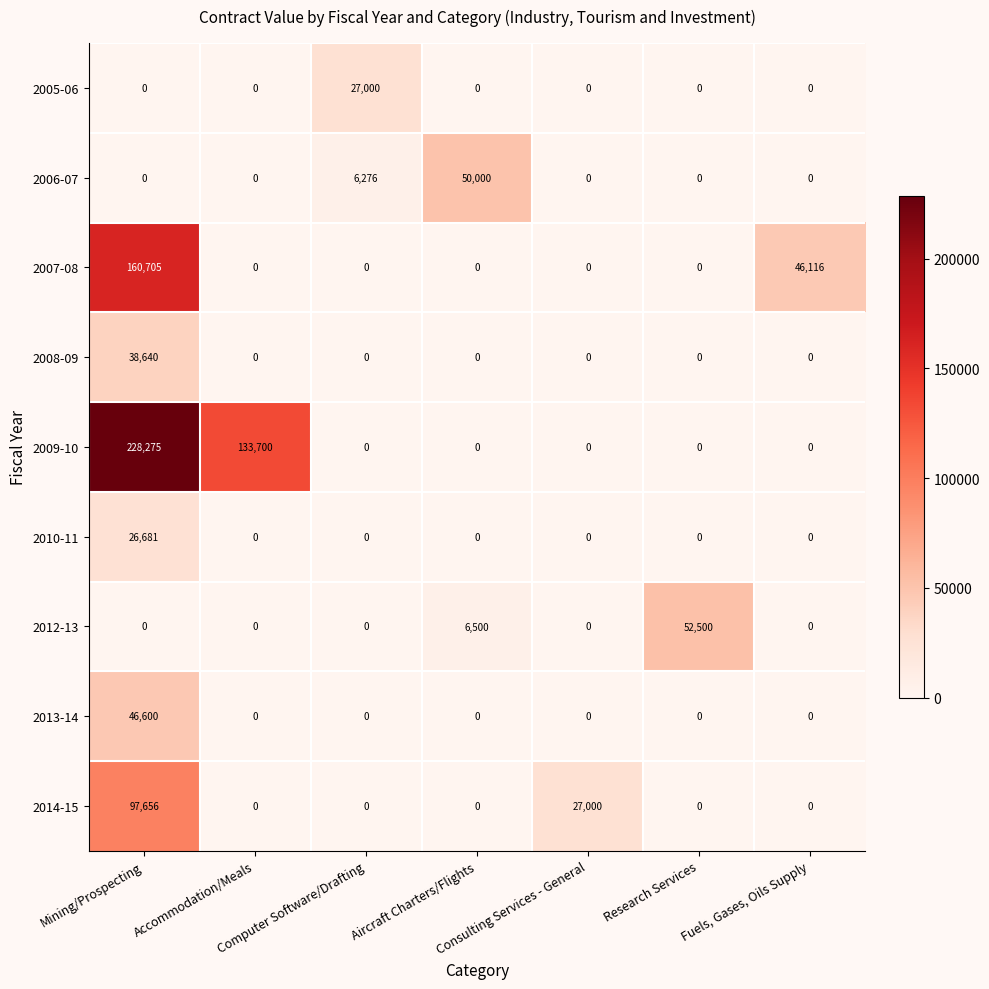

What is the sum of all 2009-10 values?

361975